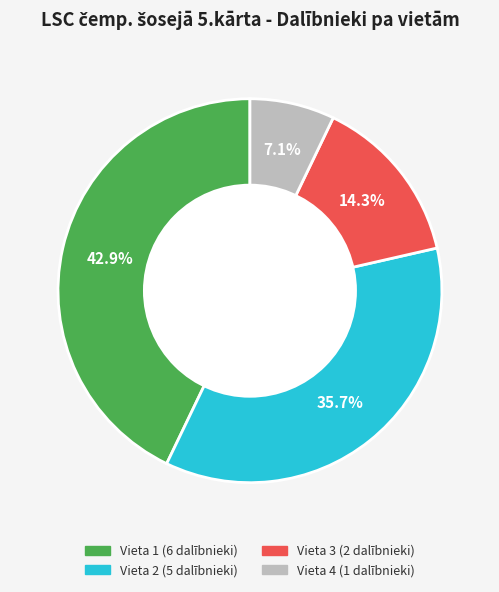

Is there any slice that represents more than half of the pie?

No